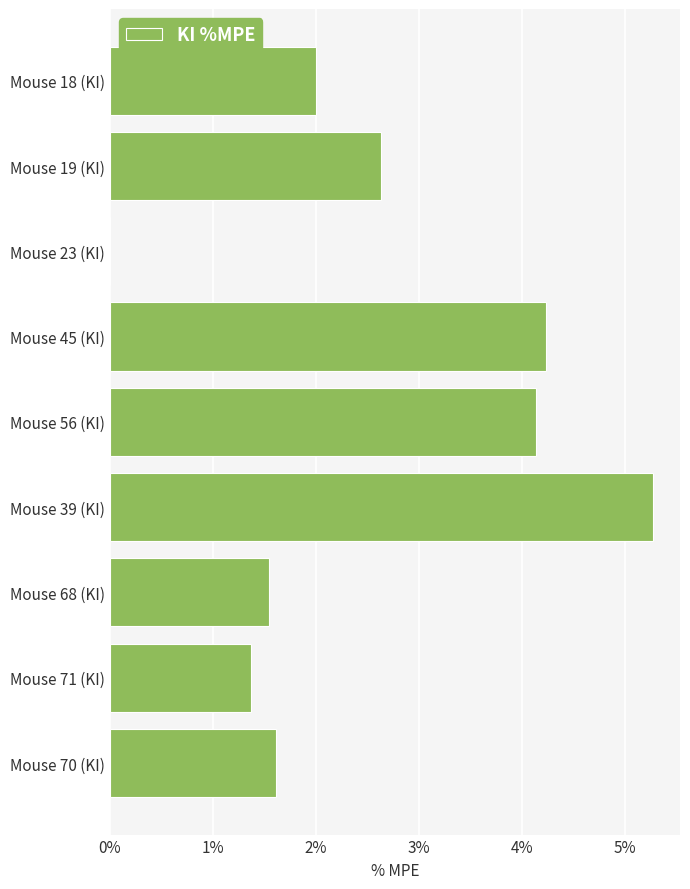

What is the sum of the values at Mouse 45 (KI) and Mouse 18 (KI)?

6.2